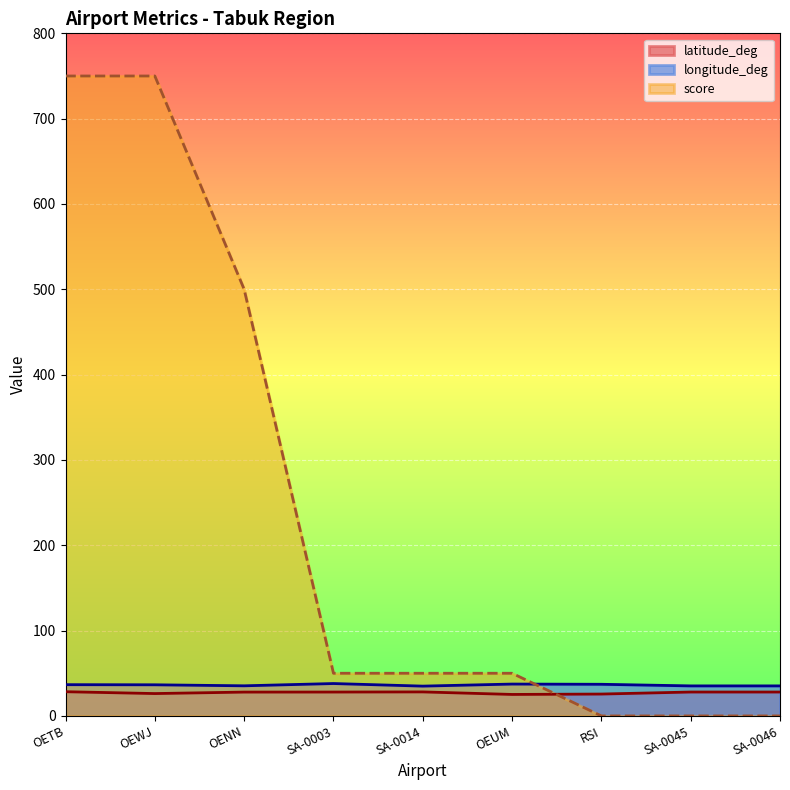

At which category does longitude_deg reach its first local peak?

SA-0003